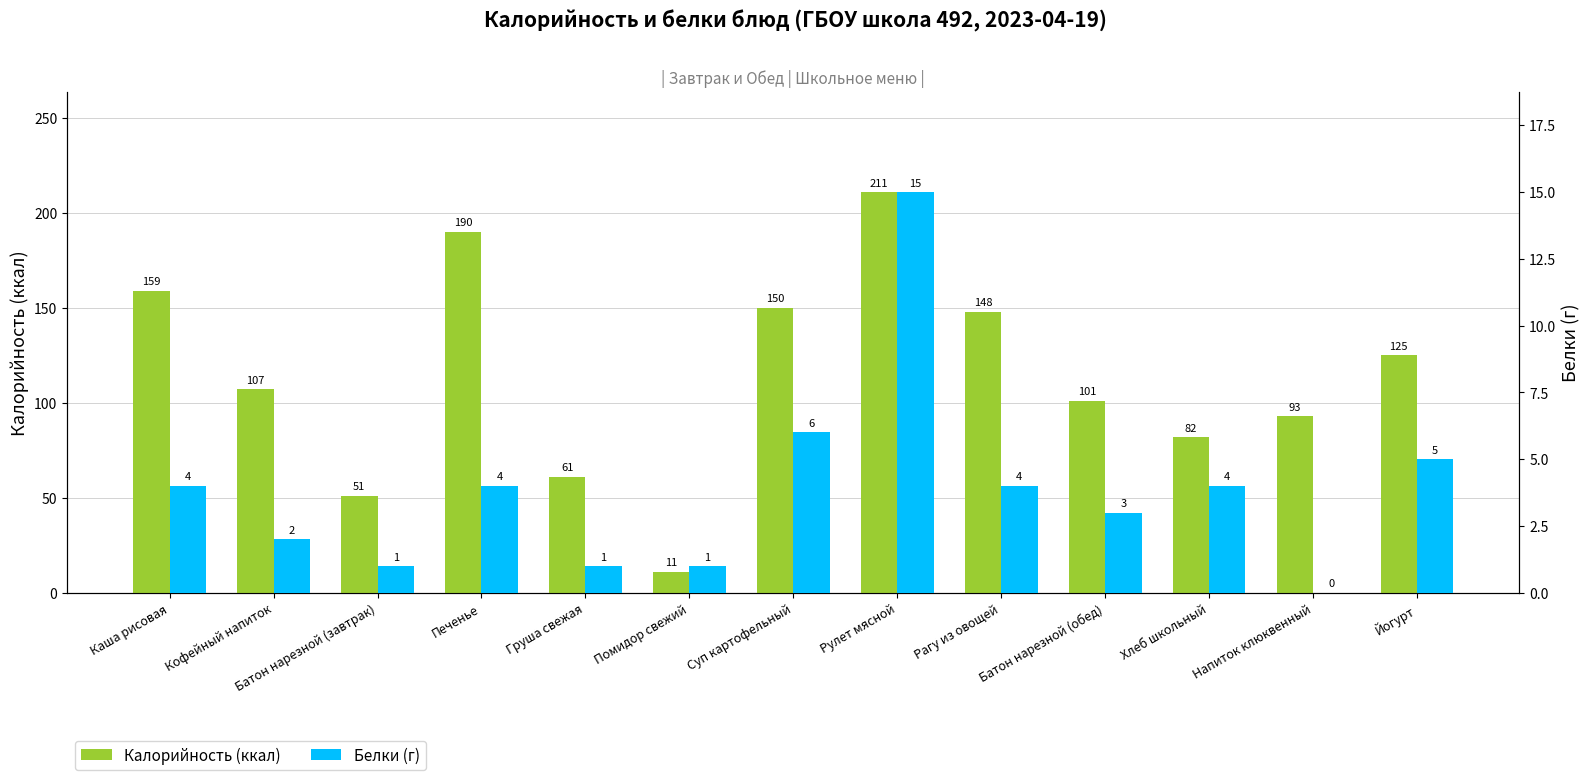

List the series in order of their peak value, highest first.

Калорийность (ккал), Белки (г)